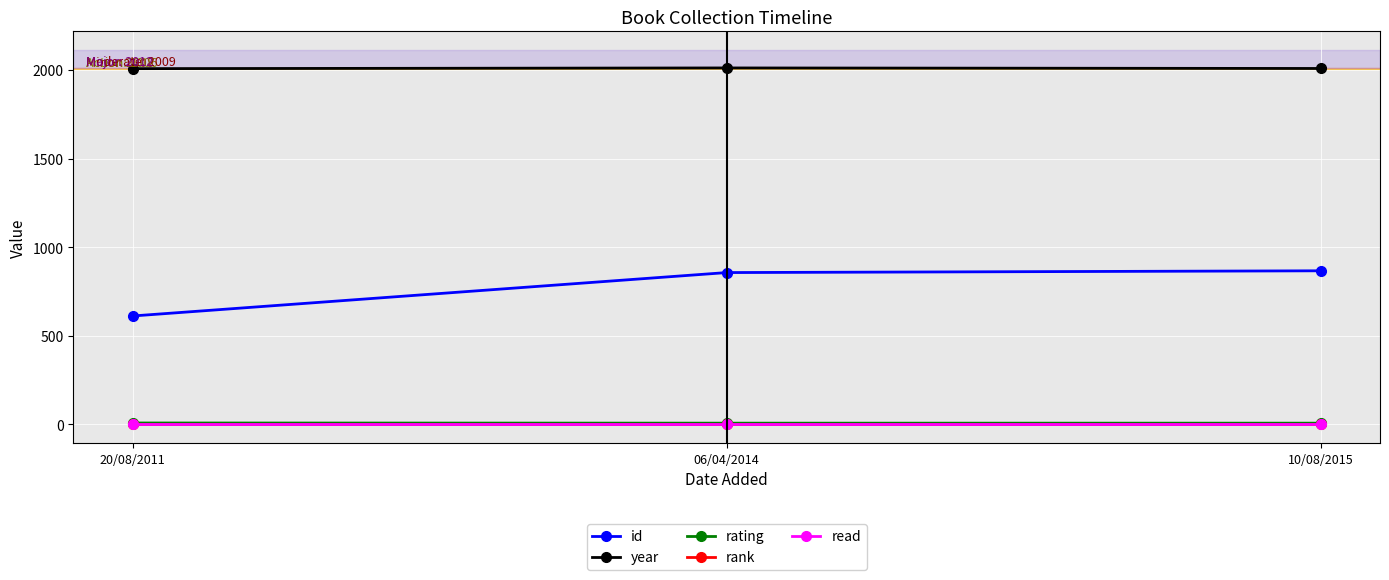

What is the difference between the year values at 10/08/2015 and 20/08/2011?

1